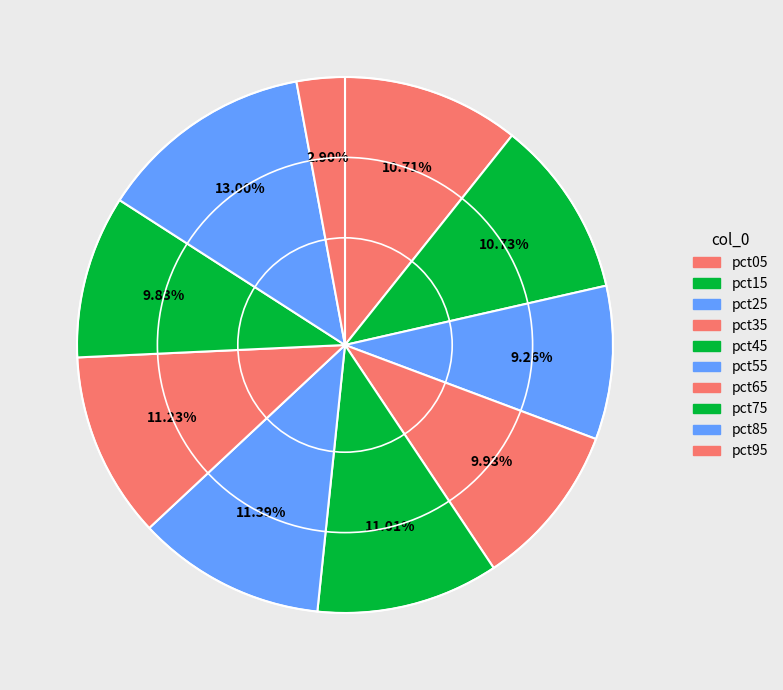

What is the smallest slice in the pie chart?

pct95